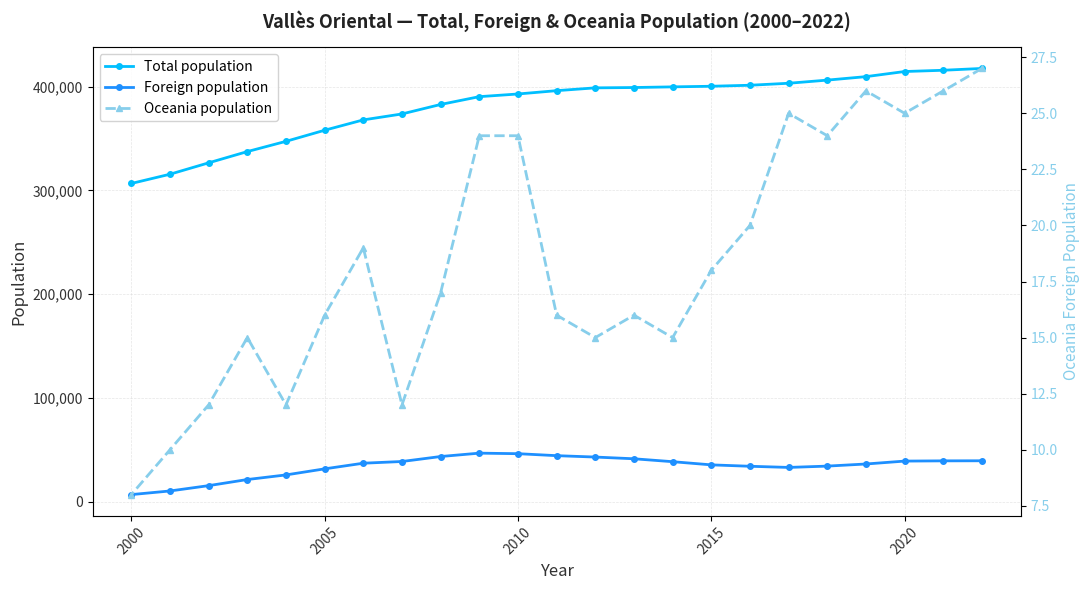

Rank the series by their maximum value, from highest to lowest.

Total population, Foreign population, Oceania population